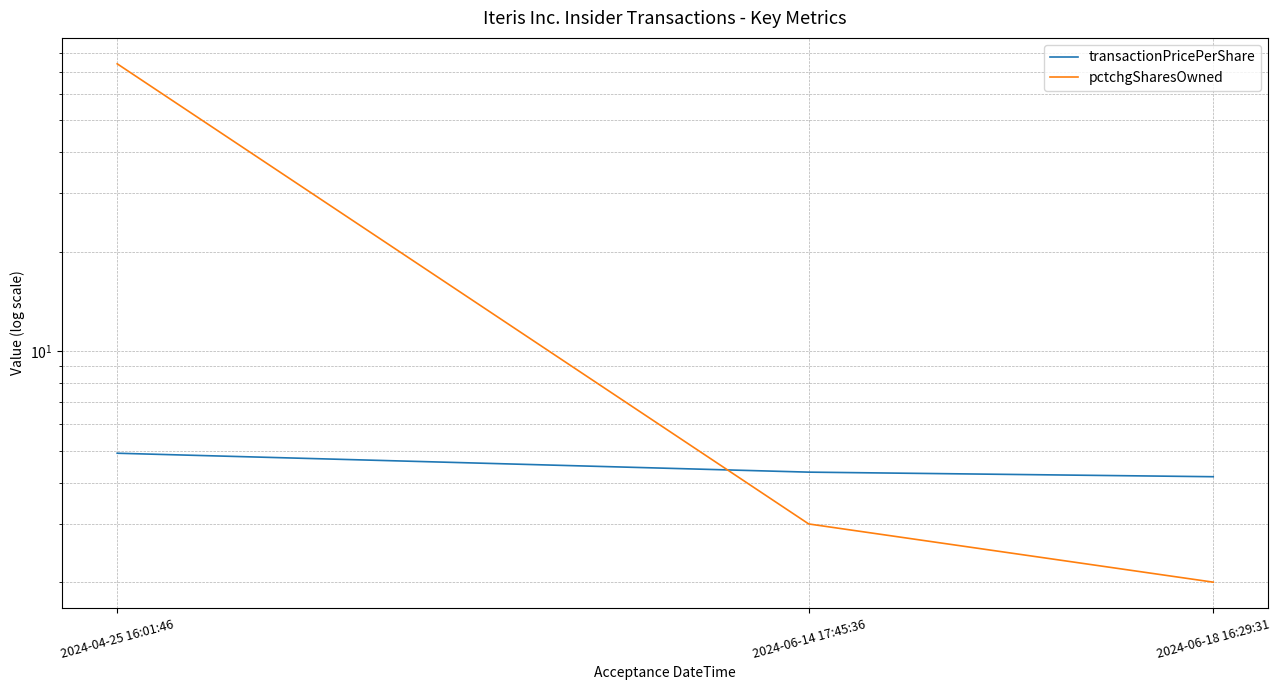

Which series has the largest total across all categories?

pctchgSharesOwned